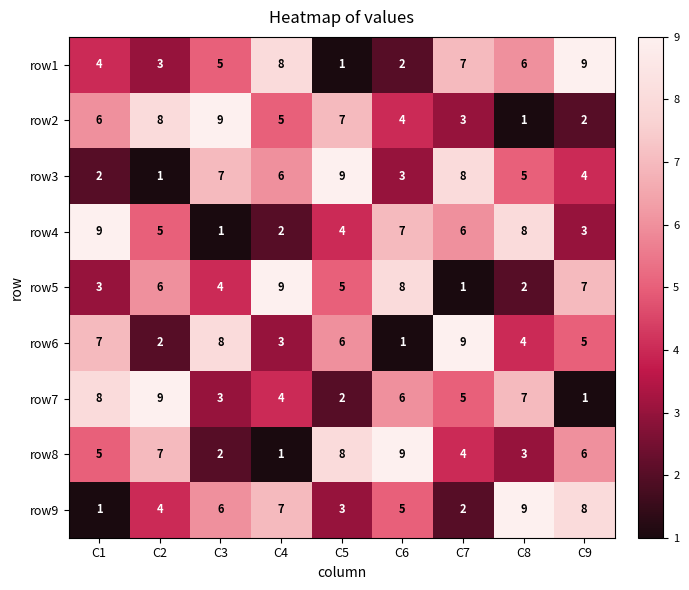

Which series changed the most between C2 and C5?

row3